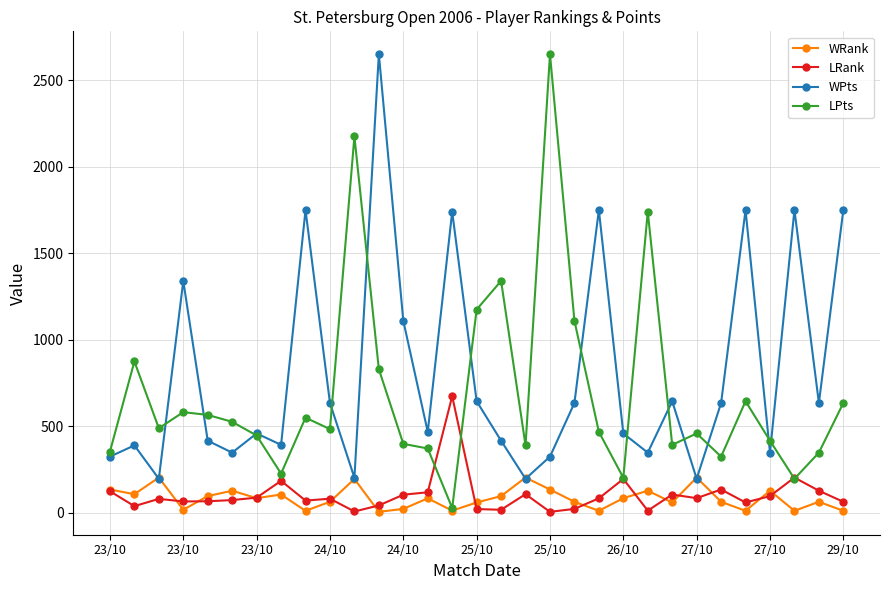

How many interior local peaks does the WPts series have?

10